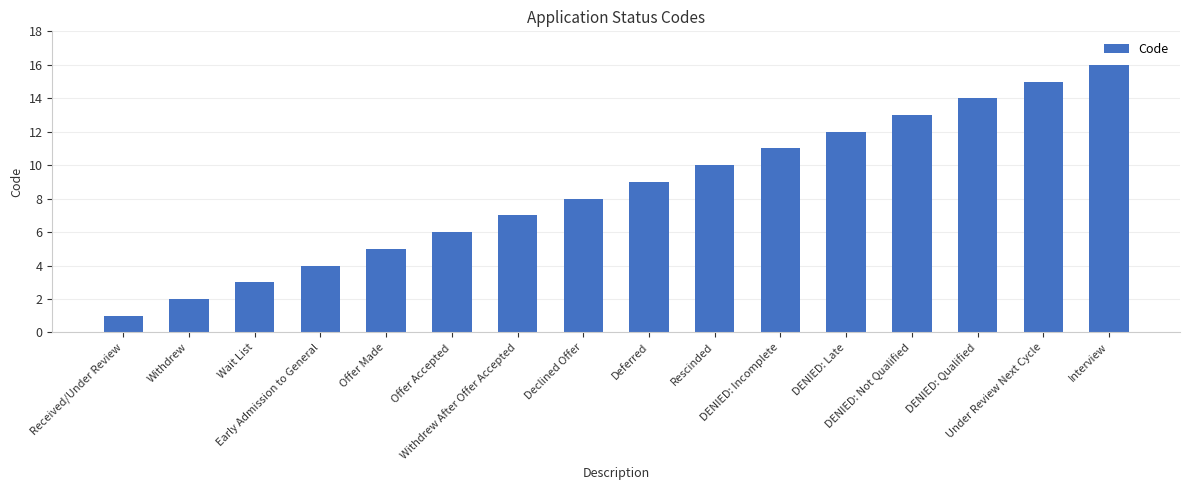

What is the label of the 15th bar from the left?

Under Review Next Cycle